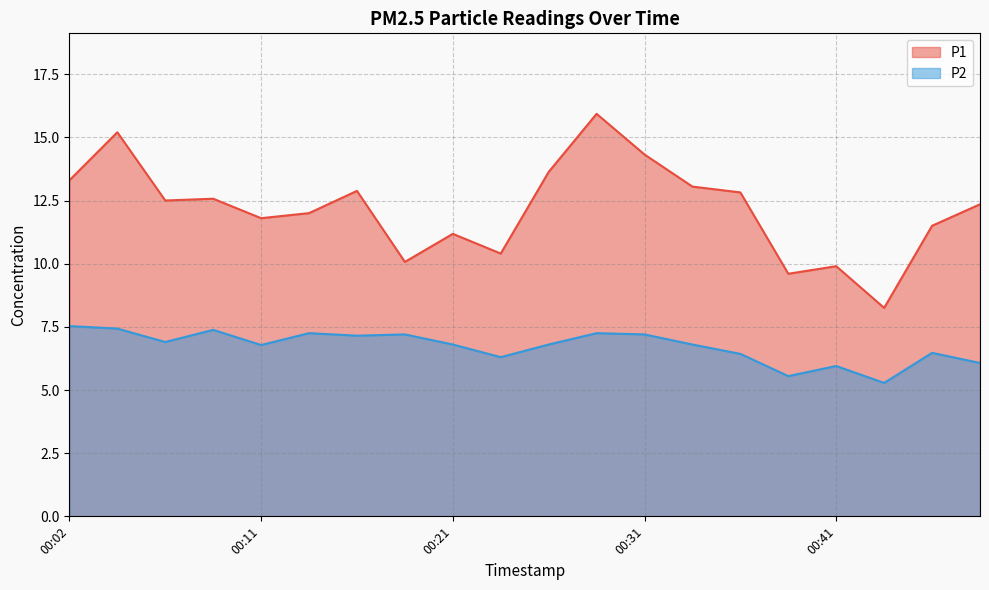

Rank the series at 00:09 from highest to lowest value.

P1, P2